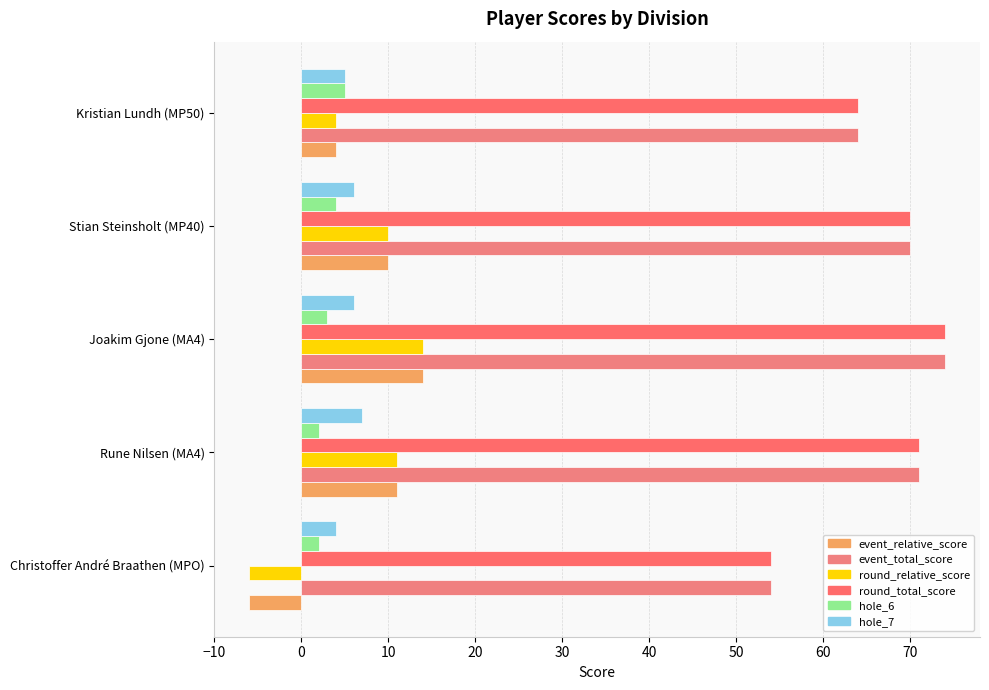

Reading right to left, transcribe all the data shown in this chart.

event_relative_score: 4	10	14	11	-6
event_total_score: 64	70	74	71	54
round_relative_score: 4	10	14	11	-6
round_total_score: 64	70	74	71	54
hole_6: 5	4	3	2	2
hole_7: 5	6	6	7	4